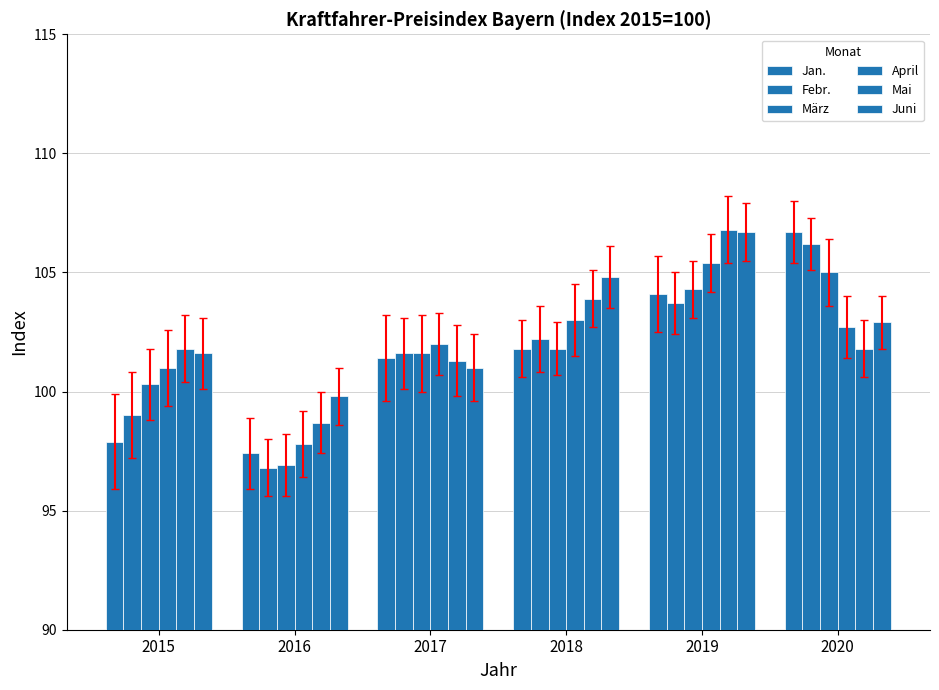

The value of Juni at 2016 is 54.6. True or false?

False